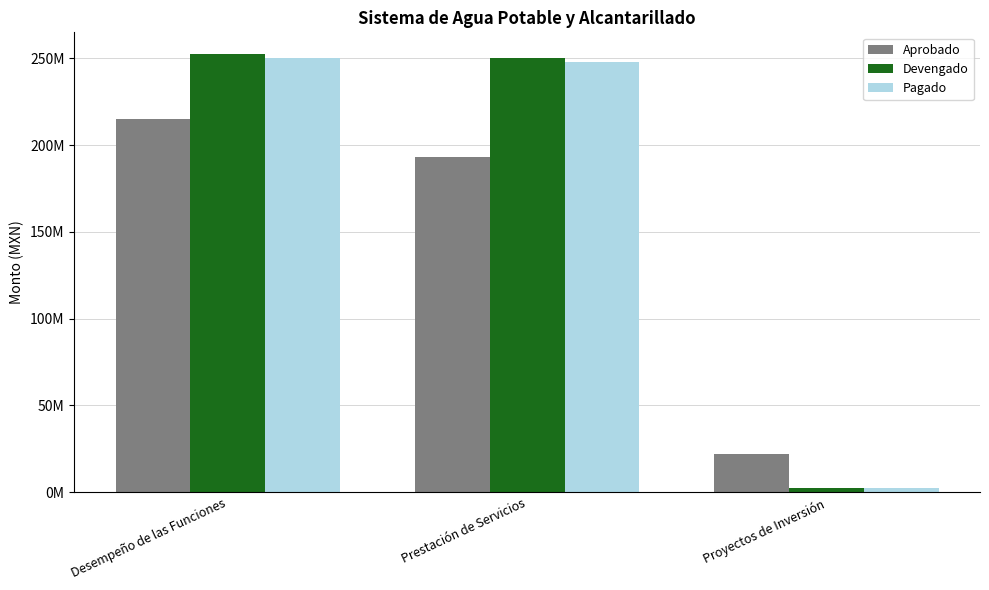

What are all the series names shown in the legend?

Aprobado, Devengado, Pagado